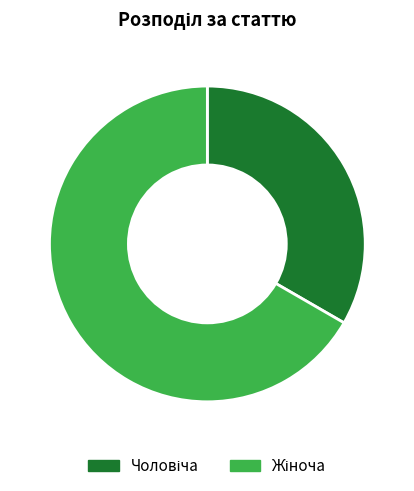

Is there a majority slice in this chart?

Yes